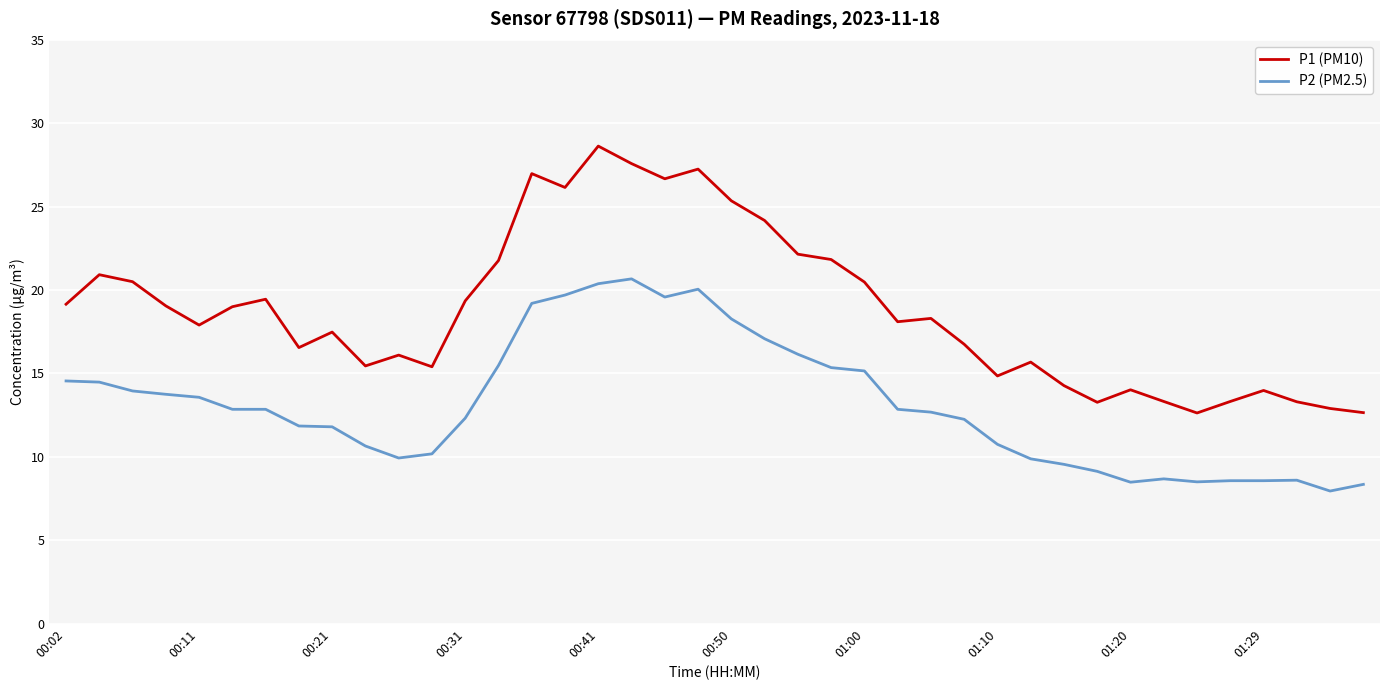

What is the average value of the P2 (PM2.5) series?

13.1